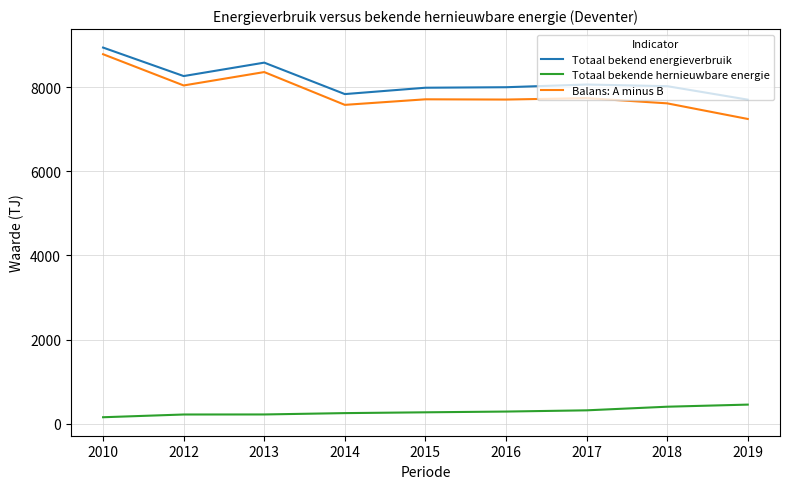

At which category does Balans: A minus B reach its first local valley?

2012